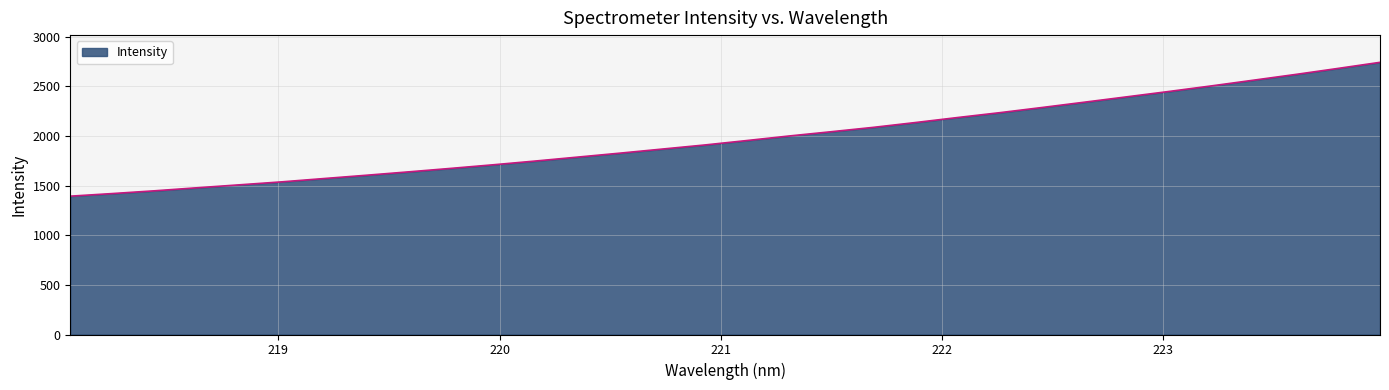

True or false: there are more than 0 points higher than both neighbors.

False